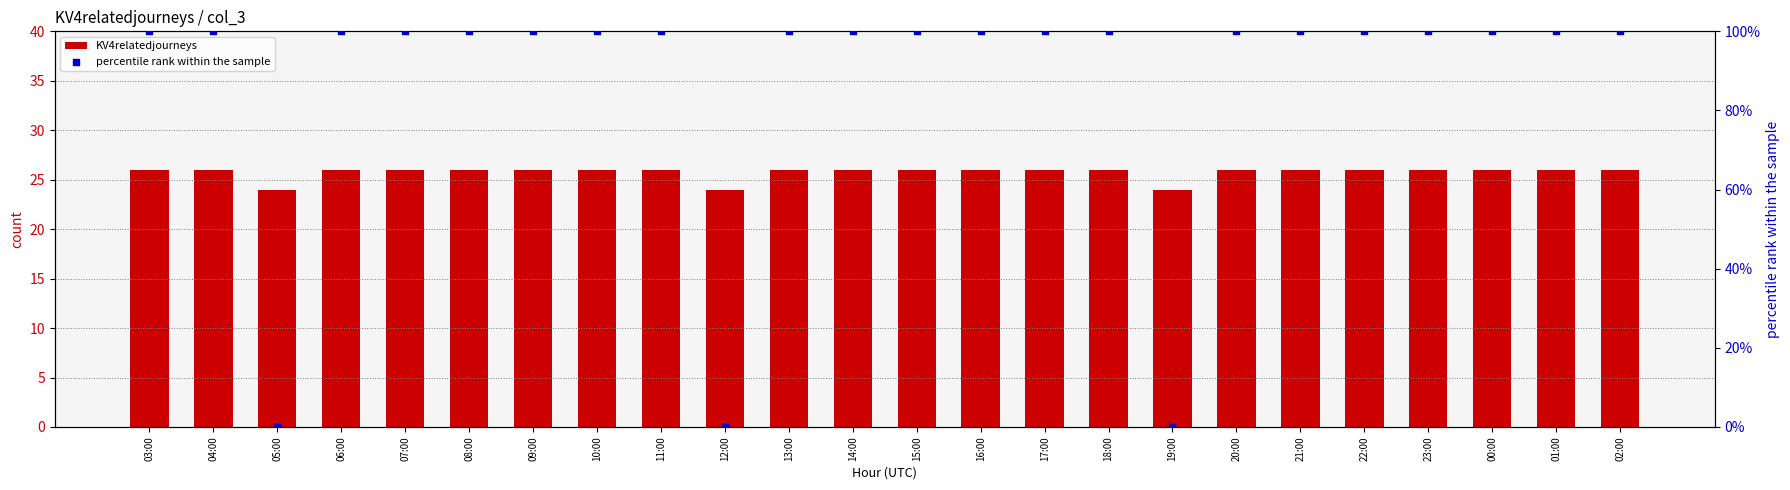

Which series has the largest total across all categories?

percentile rank within the sample